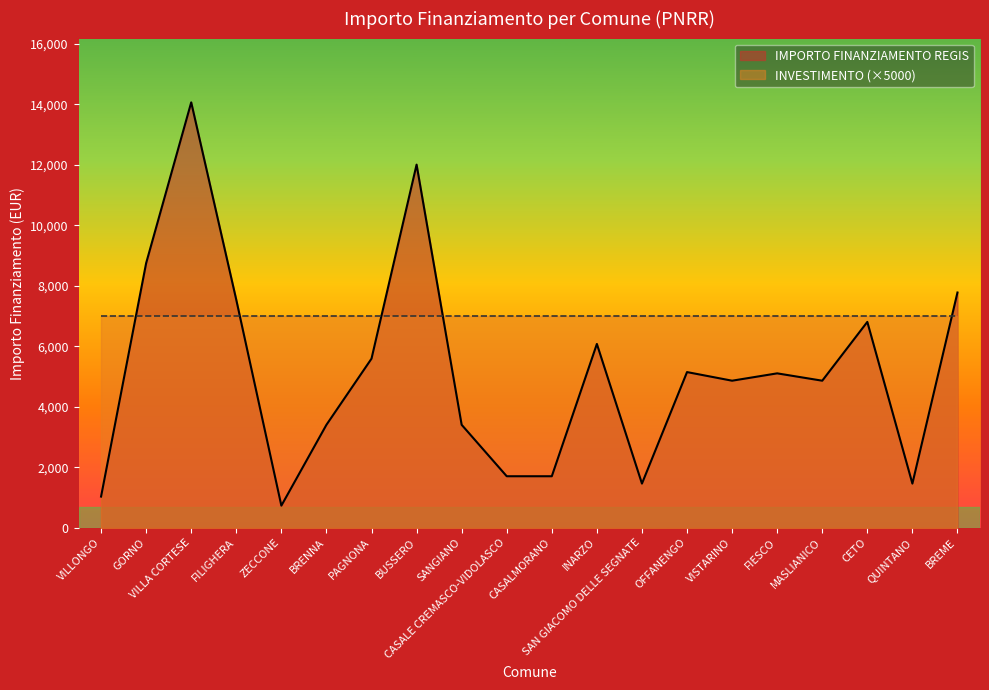

Count the number of categories in the chart.

20